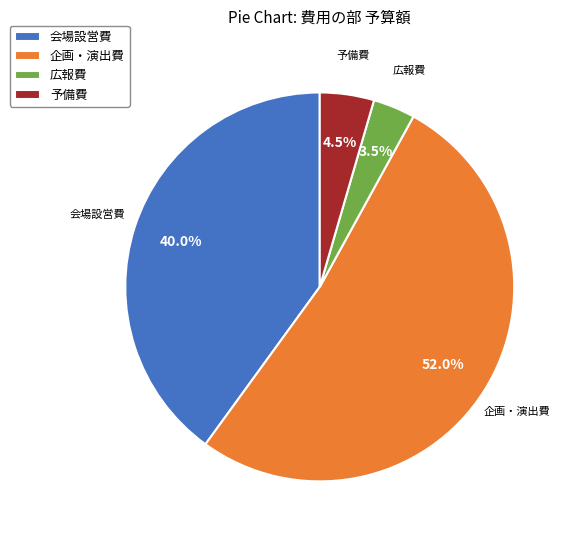

Between 会場設営費 and 企画・演出費, which is larger?

企画・演出費